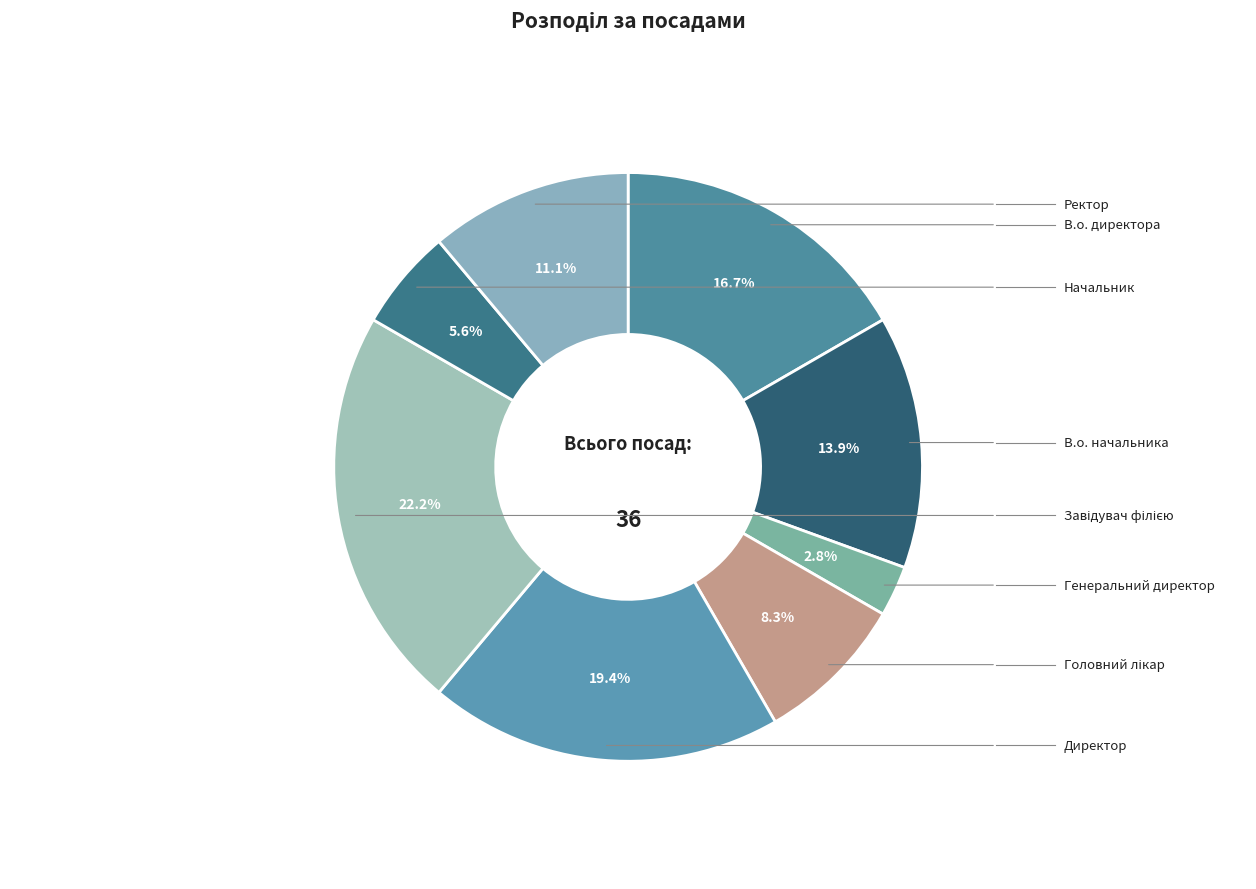

True or false: Ректор accounts for 11% of the total.

True